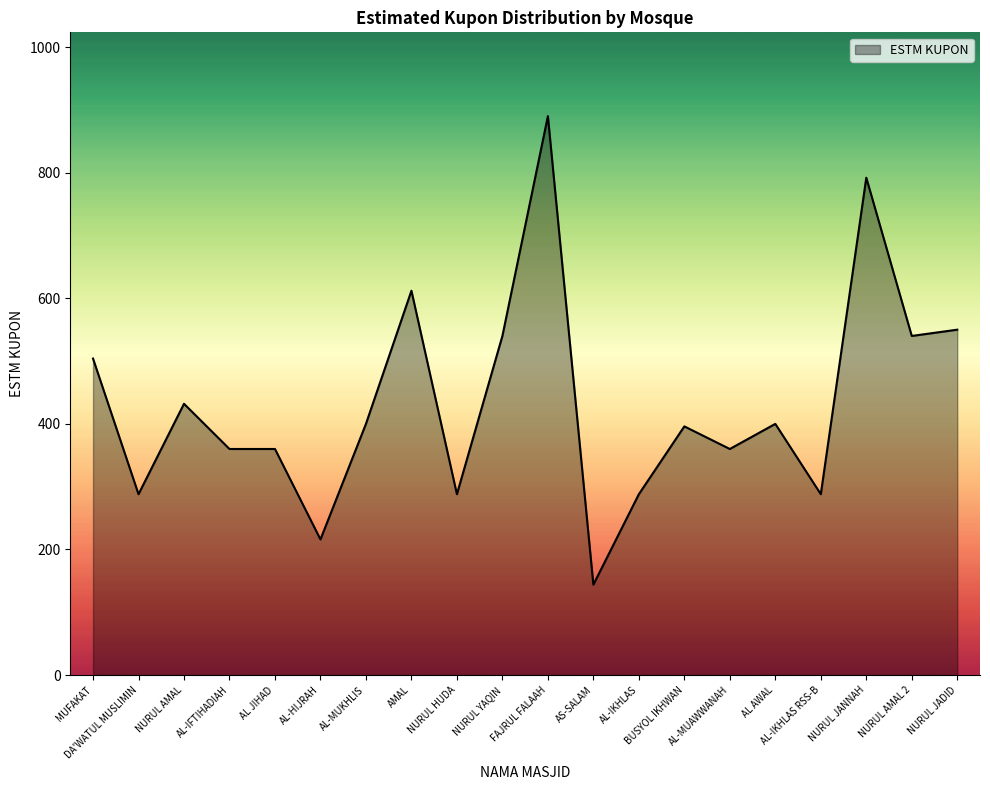

What is the difference between the maximum and minimum values?

746